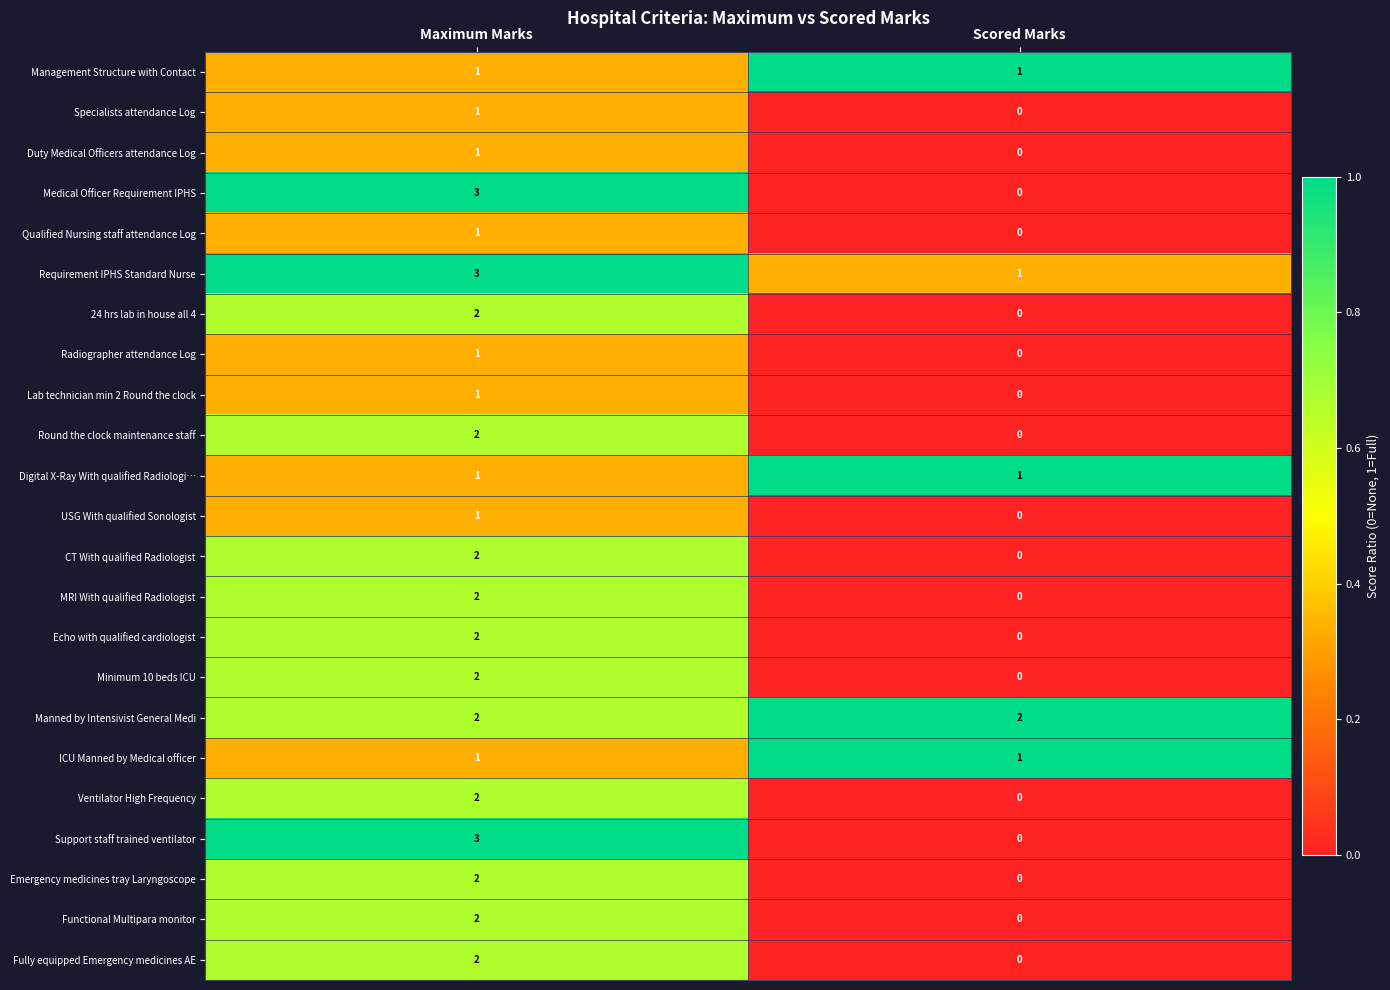

Where is Support staff trained ventilator nearest to the value 1?

Scored Marks